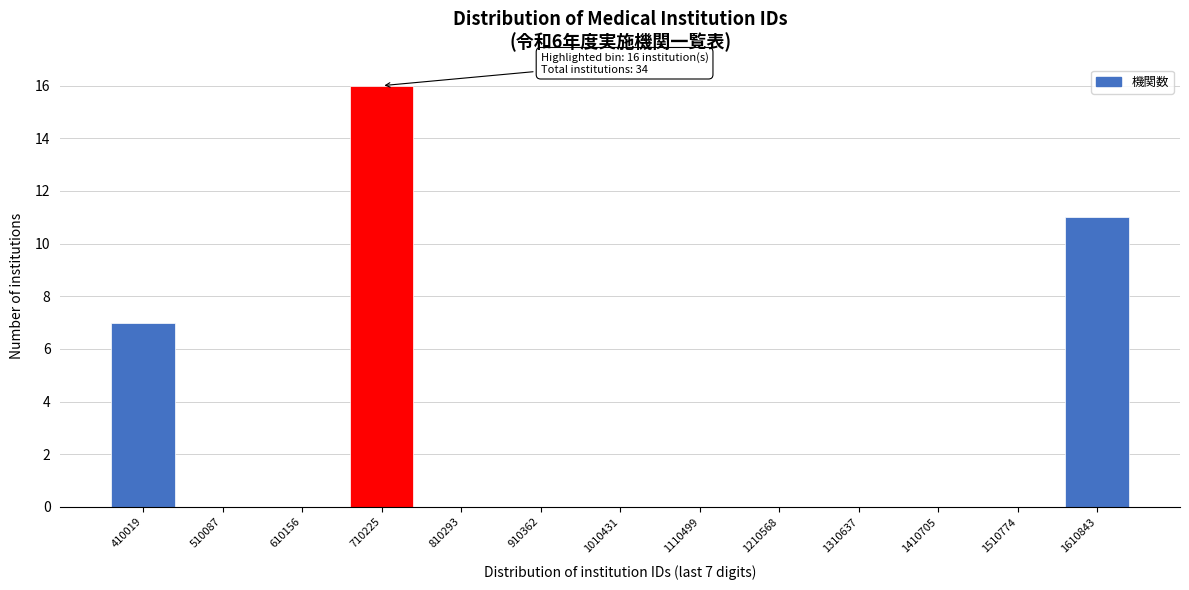

Reading left to right, transcribe all the data shown in this chart.

410019=7	510087=0	610156=0	710225=16	810293=0	910362=0	1010431=0	1110499=0	1210568=0	1310637=0	1410705=0	1510774=0	1610843=11